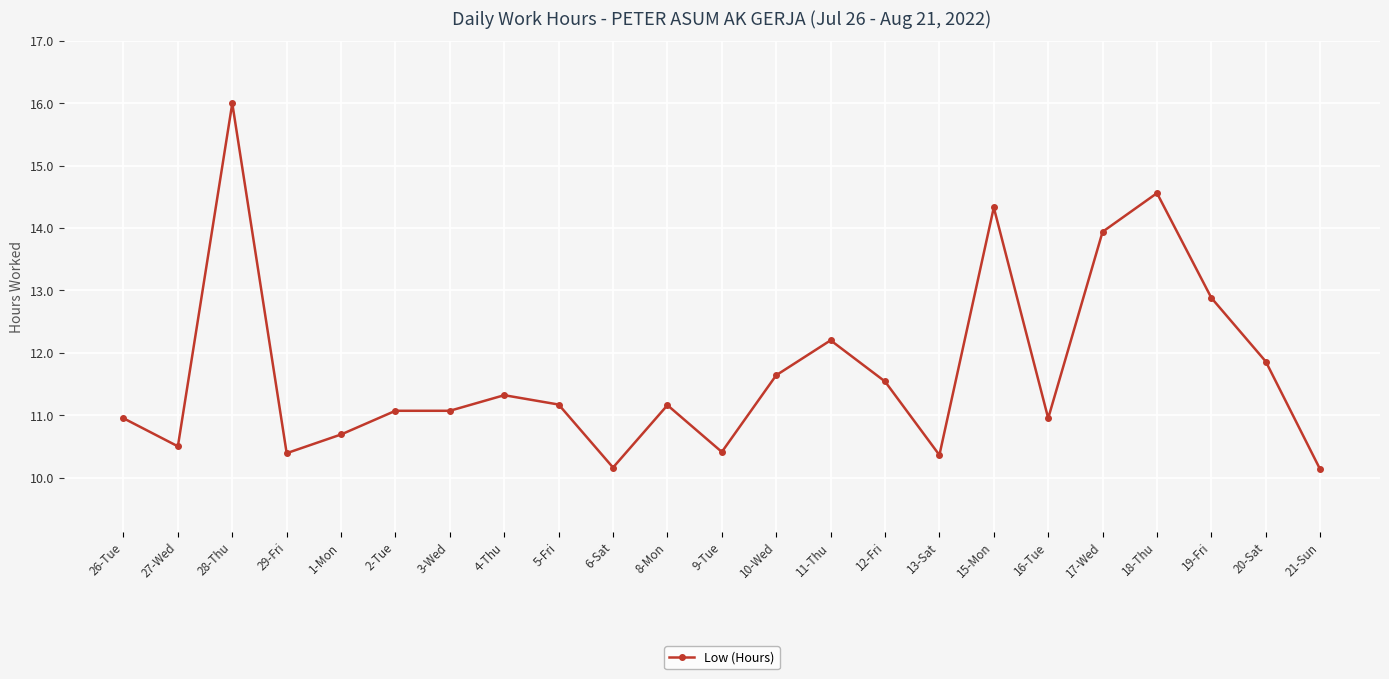

At which category does the chart reach its peak across all series?

28-Thu